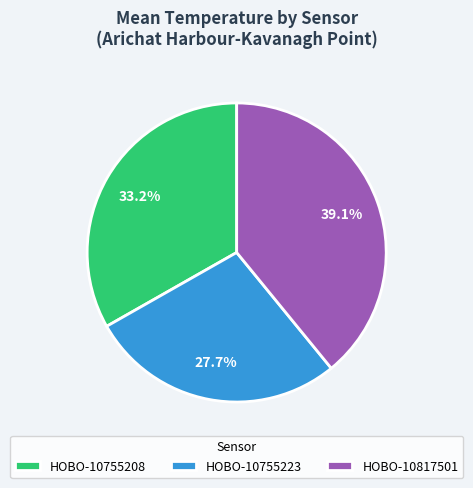

Rank the categories by value from lowest to highest.

HOBO-10755223, HOBO-10755208, HOBO-10817501